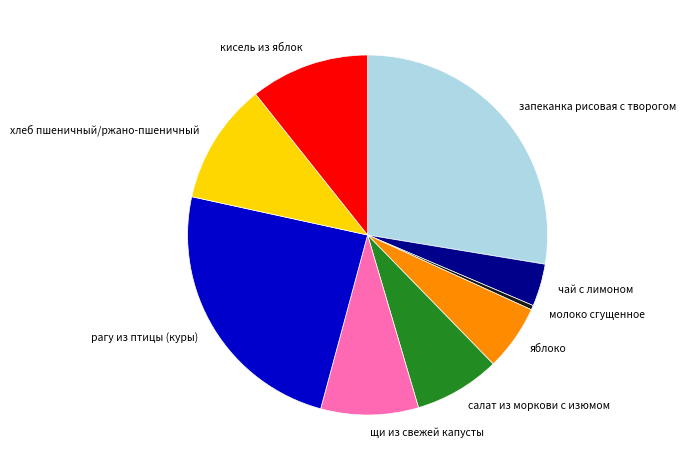

Combined, do щи из свежей капусты and молоко сгущенное account for over 50%?

No